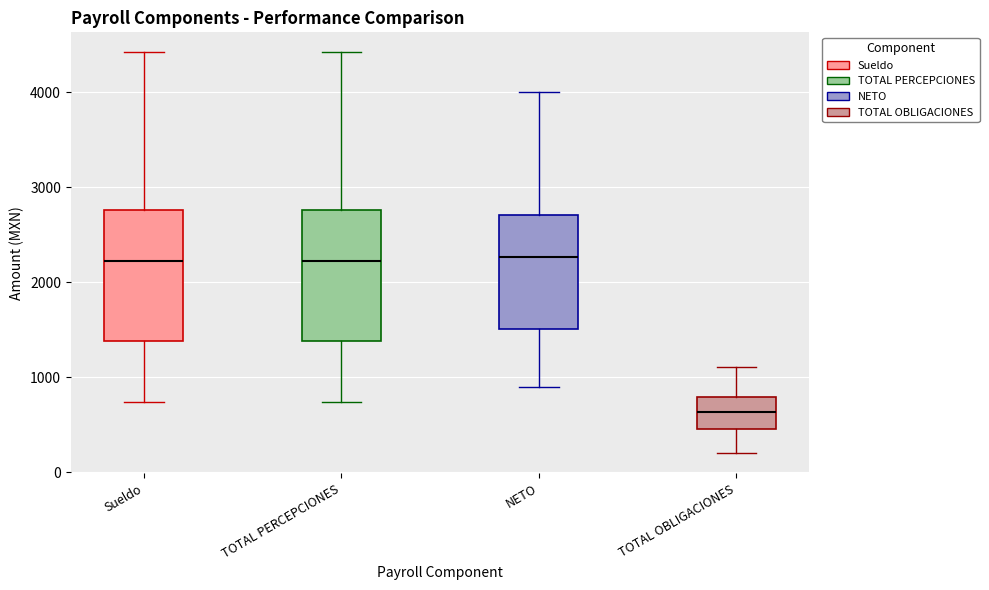

Where does the lower whisker of the box for TOTAL OBLIGACIONES end on the y-axis? The values are not printed on the chart, so give them approximately, as read against the axis.

200